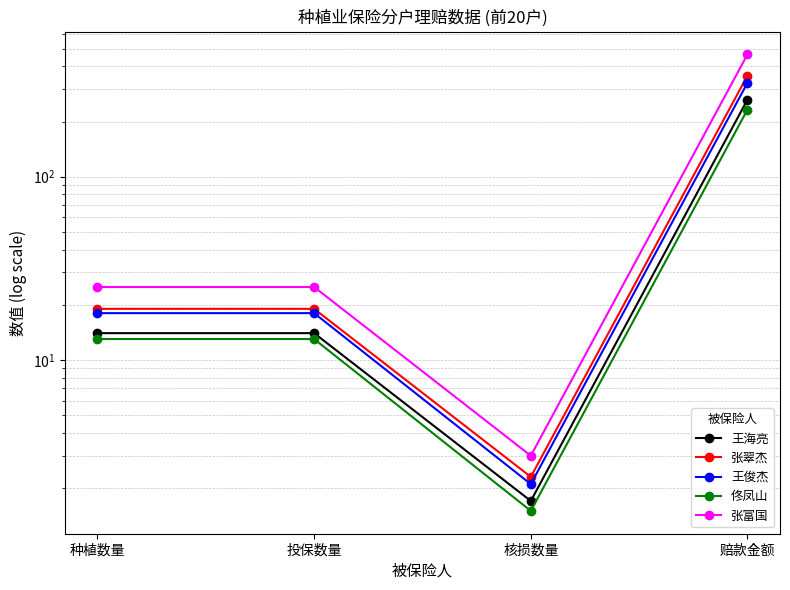

At which category is the sum across all series the highest?

赔款金额